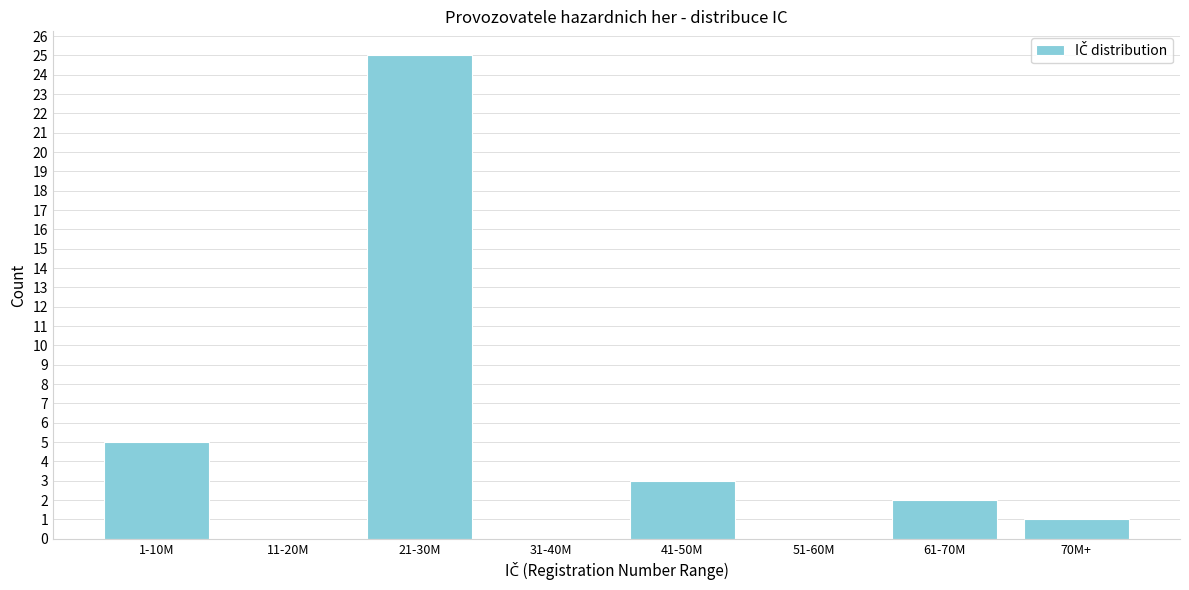

Reading right to left, transcribe all the data shown in this chart.

70M+=1	61-70M=2	51-60M=0	41-50M=3	31-40M=0	21-30M=25	11-20M=0	1-10M=5